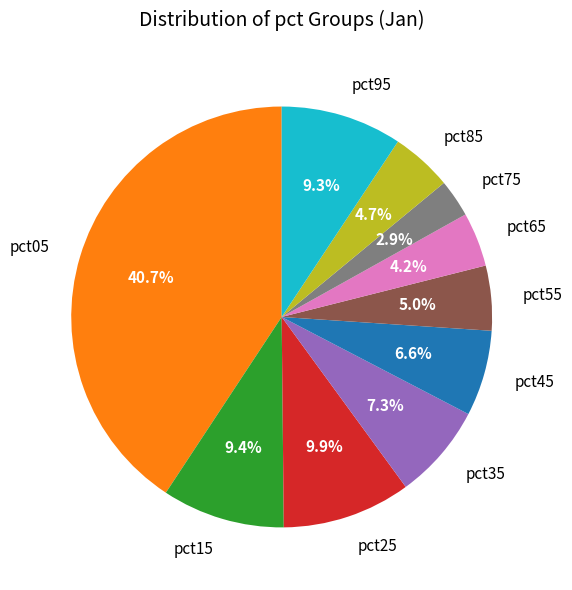

Which slice is the smallest?

pct75